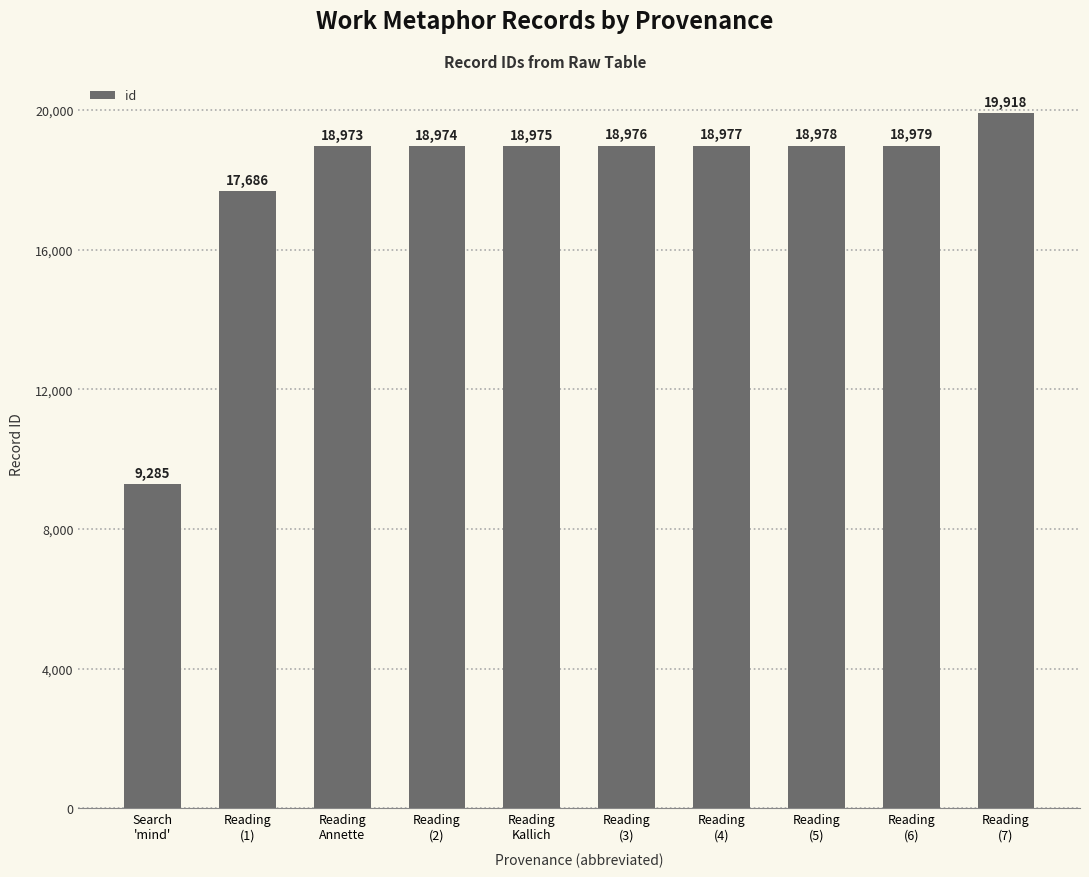

Read the value at Reading
(1), to the nearest 50.

17700